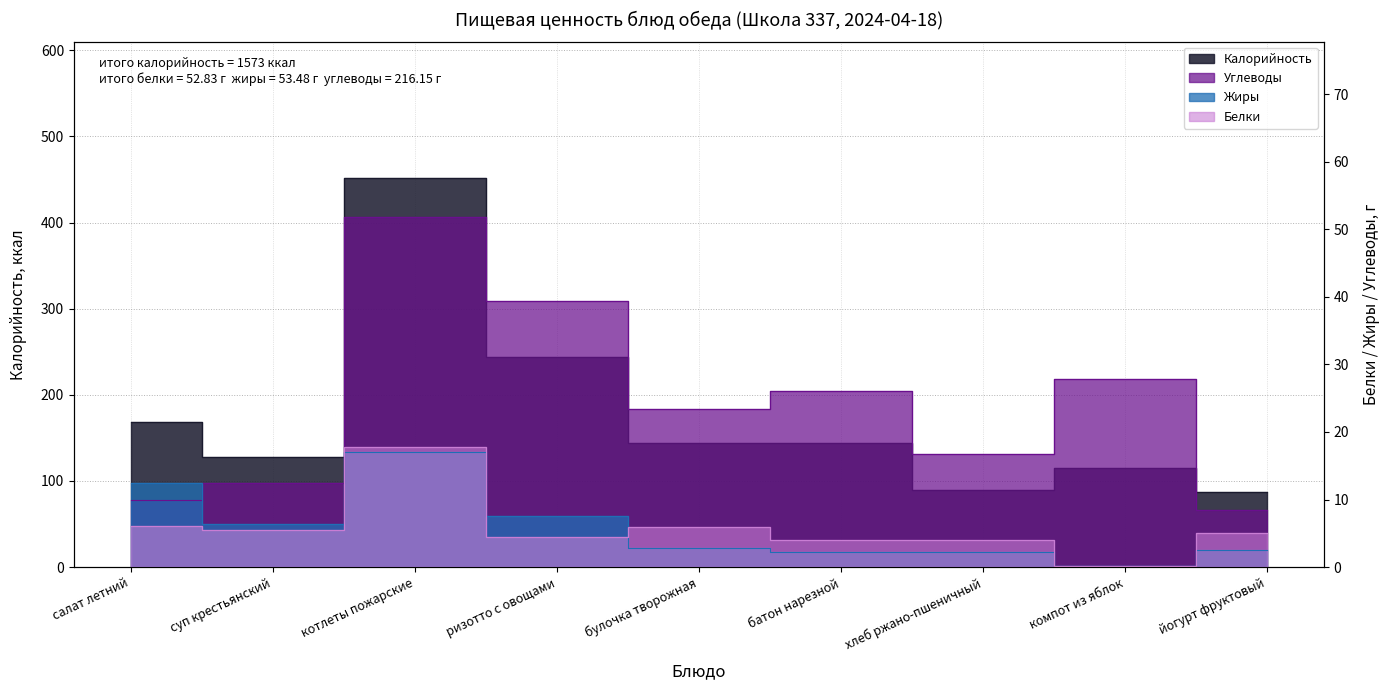

Does the chart display data point markers on the line(s)?

No